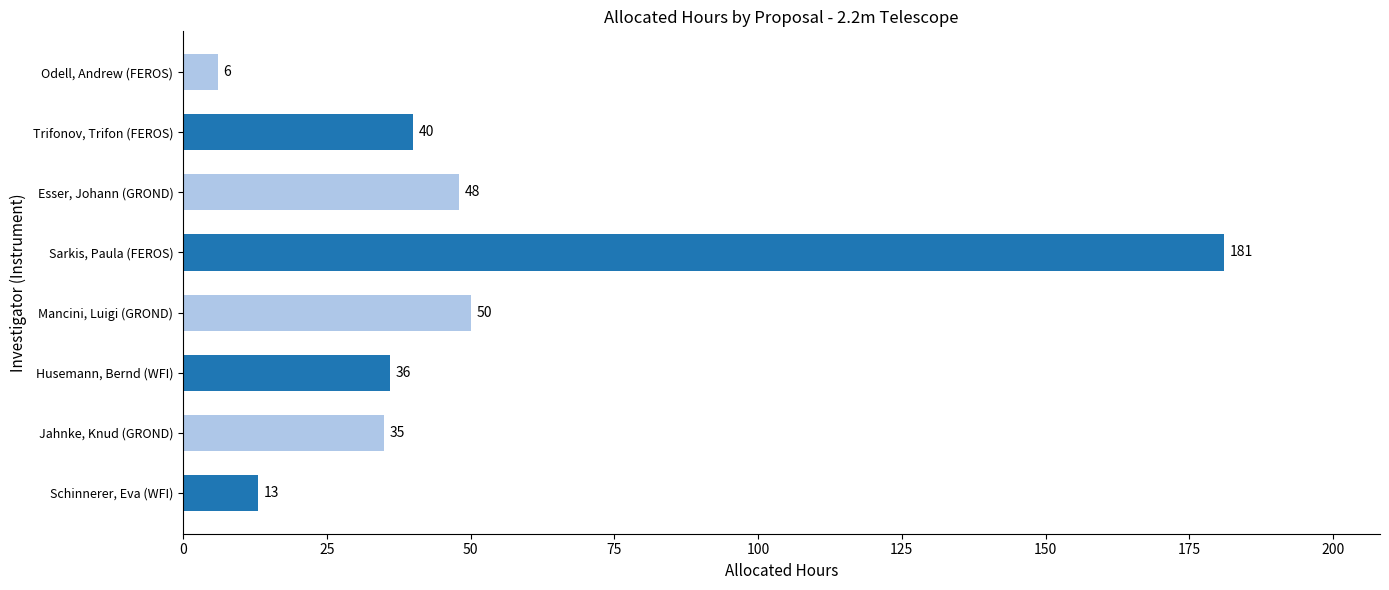

Reading top to bottom, list all the values displayed in this chart.

Odell, Andrew (FEROS)=6	Trifonov, Trifon (FEROS)=40	Esser, Johann (GROND)=48	Sarkis, Paula (FEROS)=181	Mancini, Luigi (GROND)=50	Husemann, Bernd (WFI)=36	Jahnke, Knud (GROND)=35	Schinnerer, Eva (WFI)=13